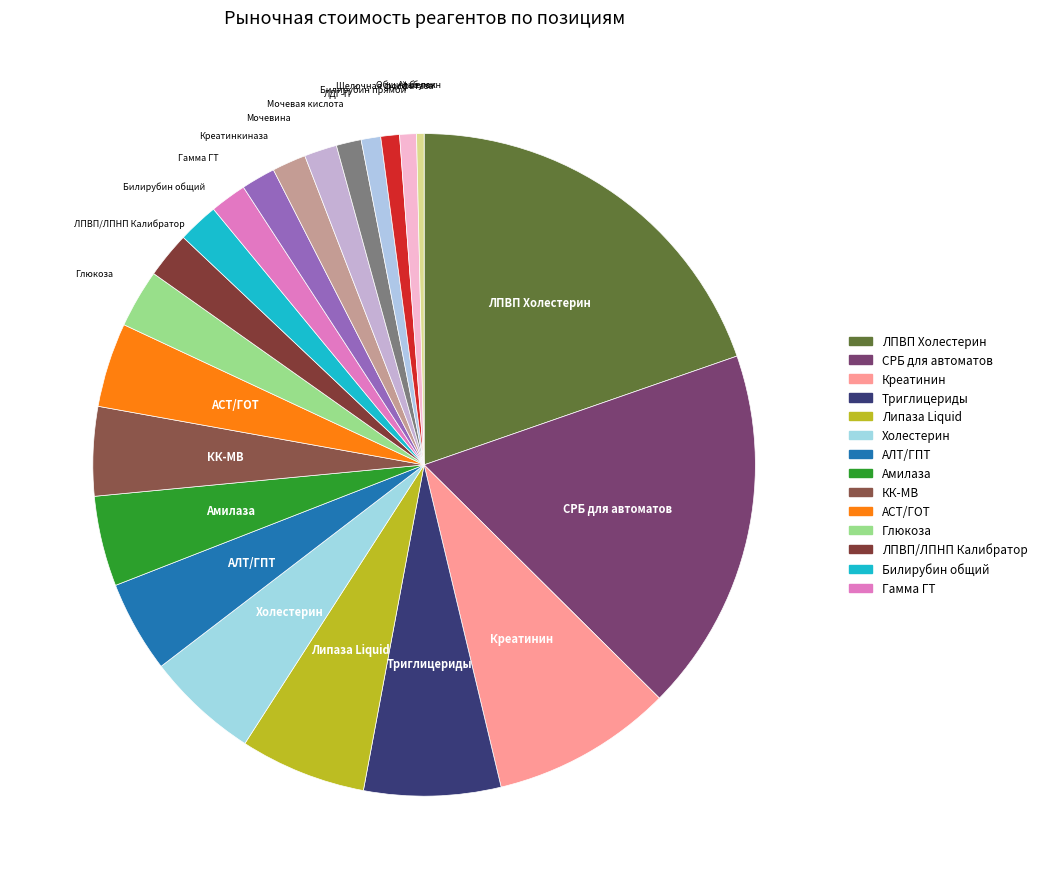

How many slices are in this pie chart?

22